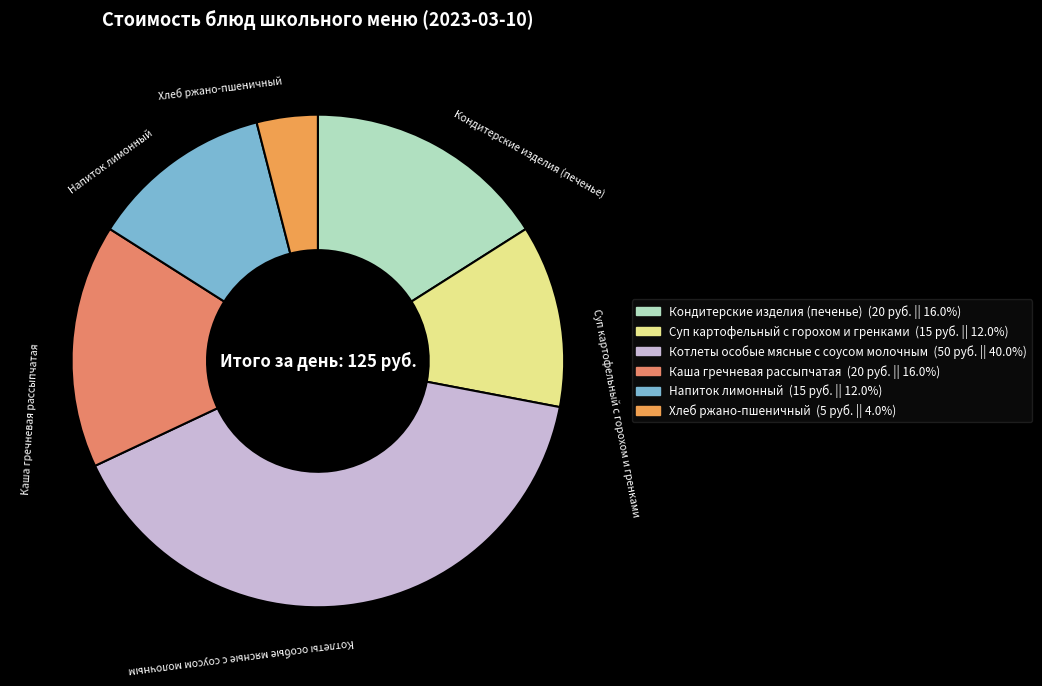

Combined, do Котлеты особые мясные с соусом молочным and Хлеб ржано-пшеничный account for over 50%?

No